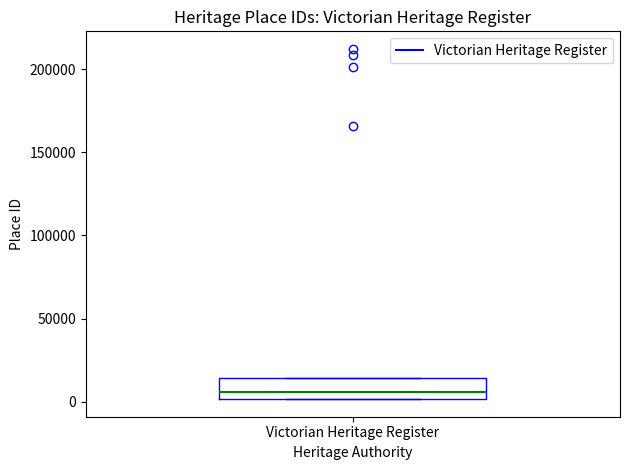

Read this box plot against the y-axis: the position of the median line, the range covered by the box, and the ends of both whiskers. The values are not printed on the chart, so give them approximately, as read against the axis.

median 5000, box 0 to 15000, whiskers 0 to 15000